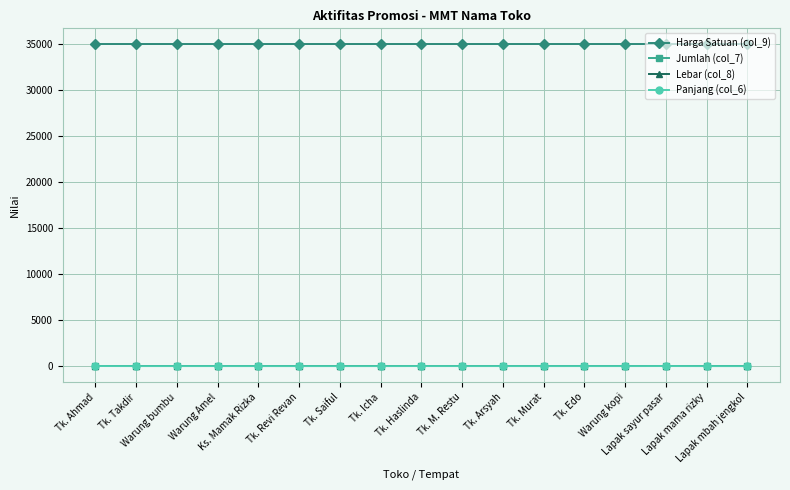

At which category does the chart reach its minimum across all series?

Tk. Ahmad